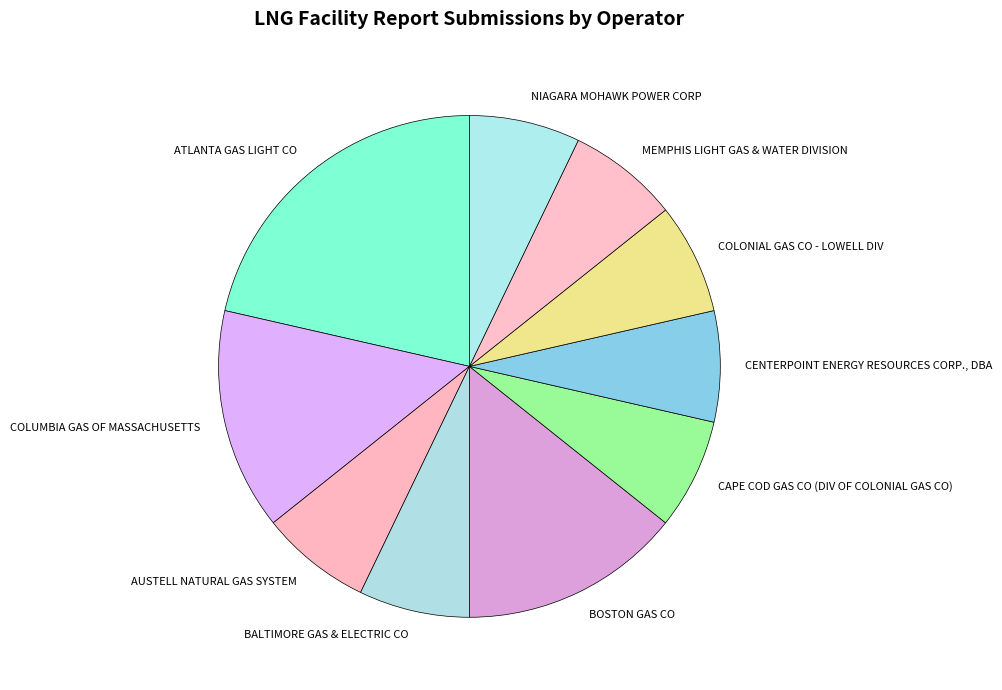

Does CAPE COD GAS CO (DIV OF COLONIAL GAS CO) represent more than half of the total?

No